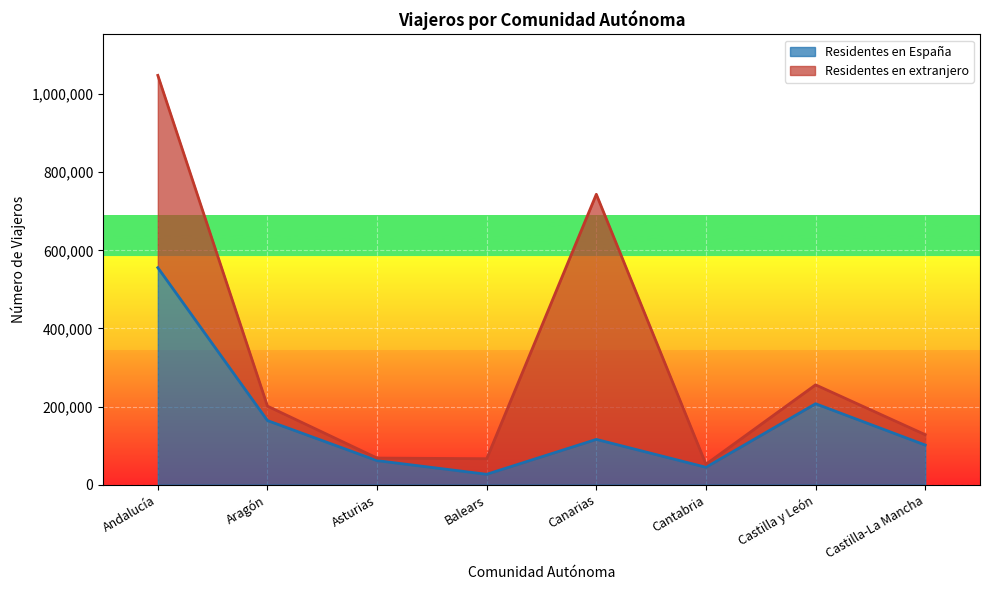

True or false: the data has more than 0 interior local peaks.

True